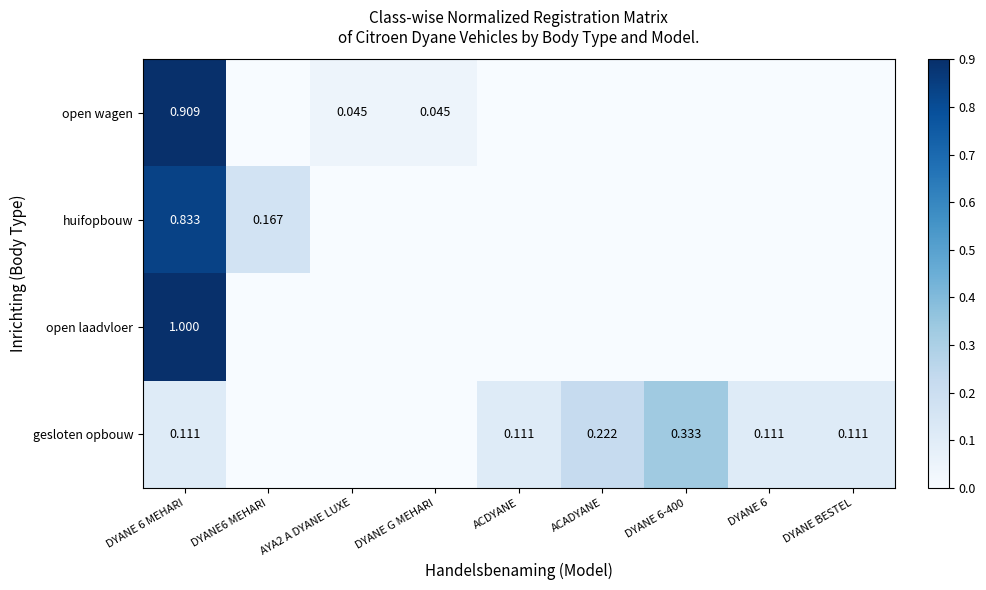

Rank the series at DYANE 6 MEHARI from lowest to highest value.

gesloten opbouw, huifopbouw, open wagen, open laadvloer